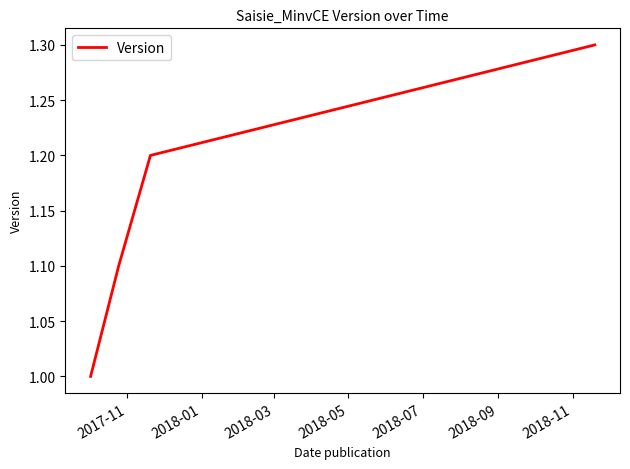

True or false: the data has more than 1 interior local peaks.

False